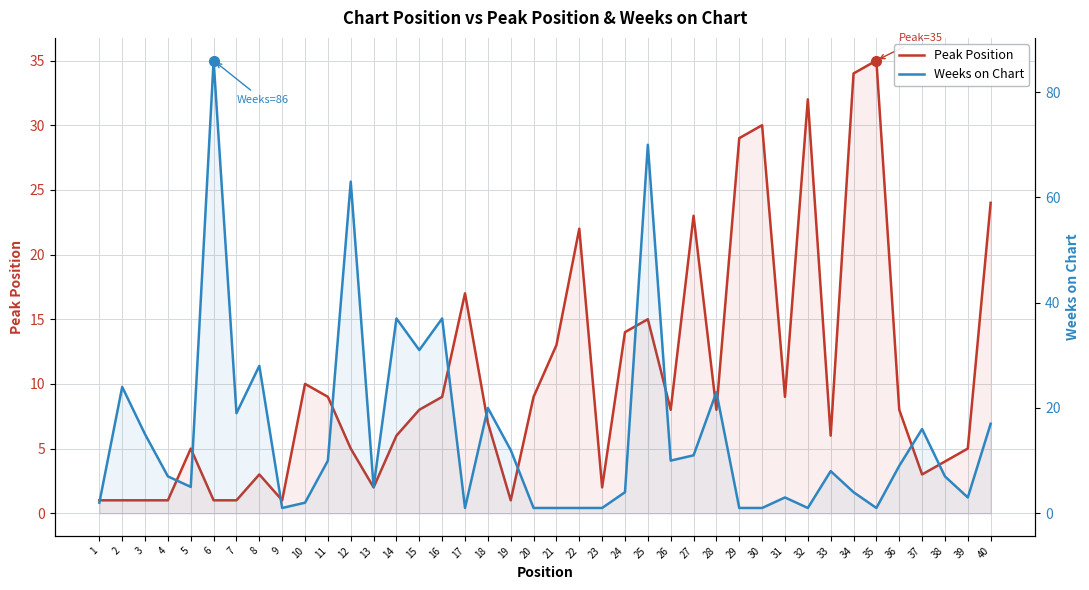

How many lines are shown in the chart?

2